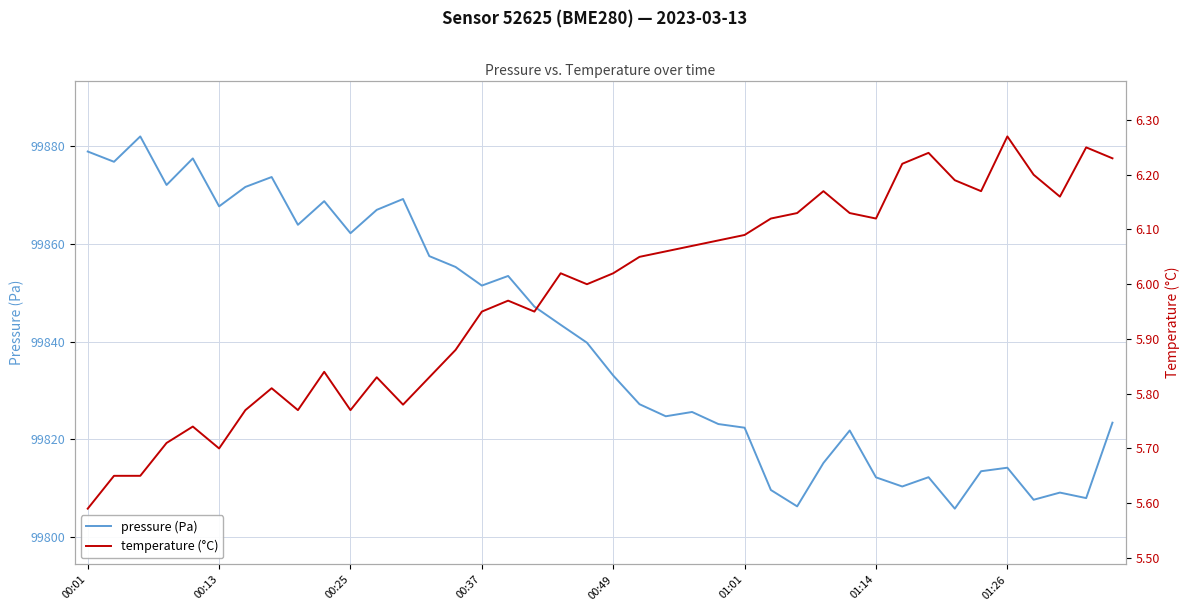

Is the value of temperature (°C) at 01:26 greater than the value of pressure (Pa) at 34?

No